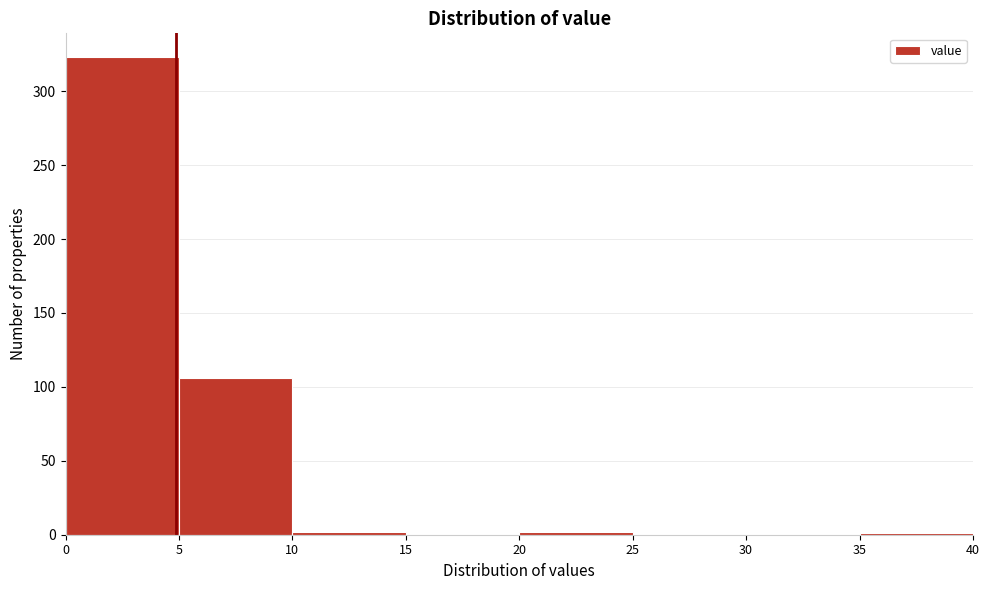

Reading left to right, list every bar in this chart as the range it spans on the x-axis followed by its height. The values are not printed on the chart, so give them approximately, as read against the axis.

0 to 5: 325
5 to 10: 105
10 to 15: under 5
15 to 20: 0
20 to 25: under 5
25 to 30: 0
30 to 35: 0
35 to 40: under 5